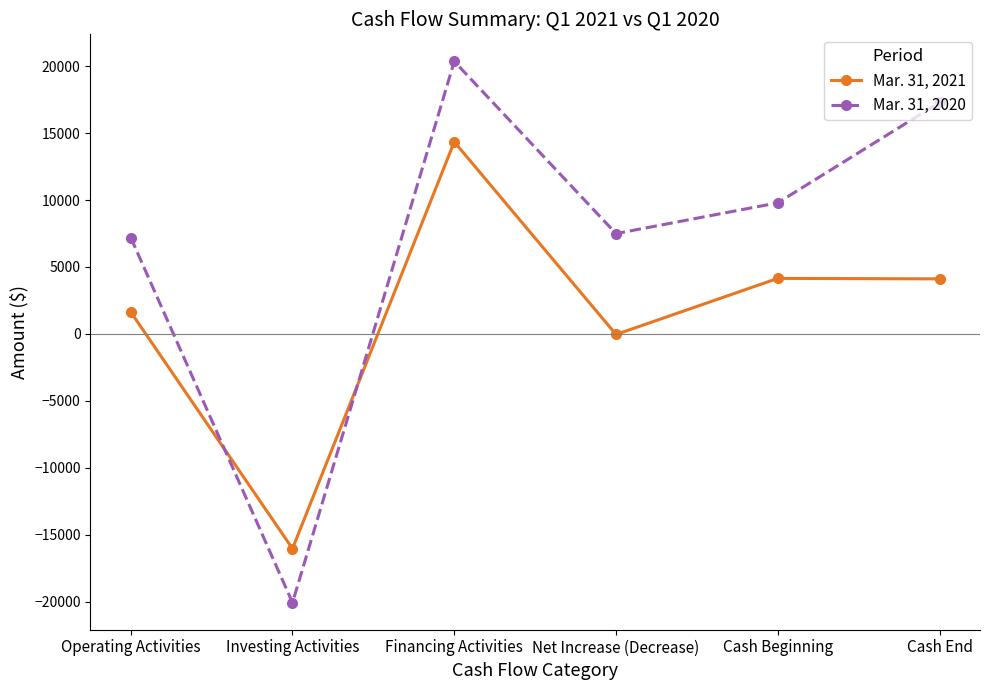

True or false: Mar. 31, 2020 has a value of 17283 at Cash End.

True